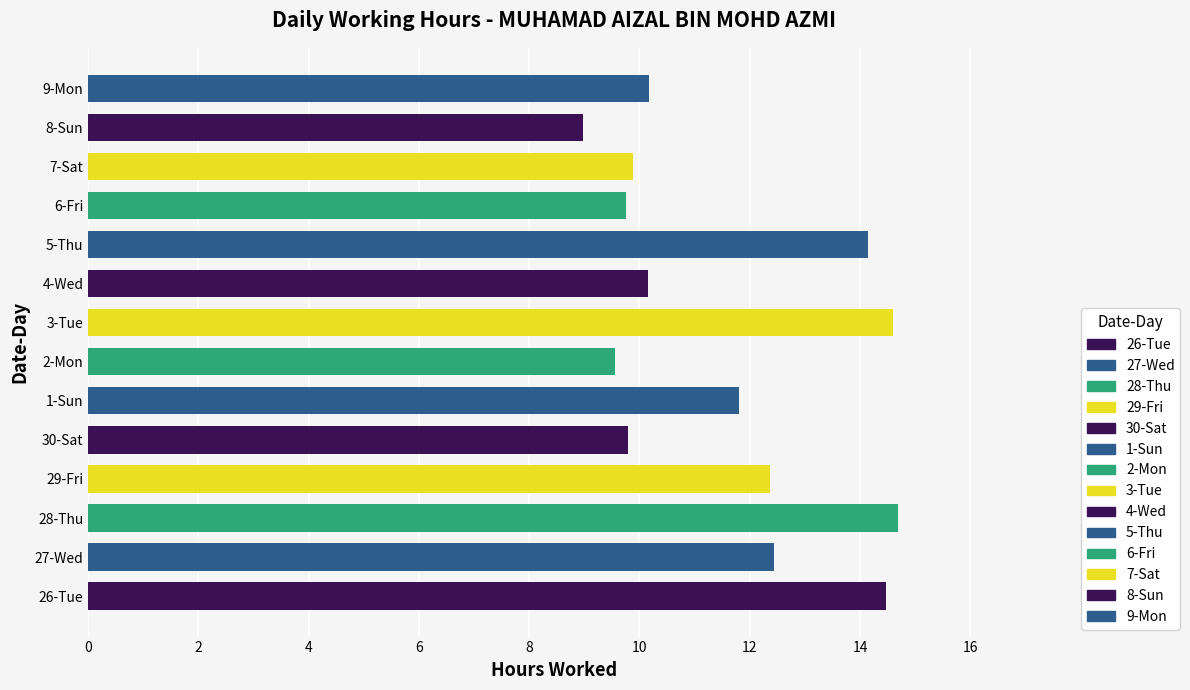

Count the number of data series in this chart.

1